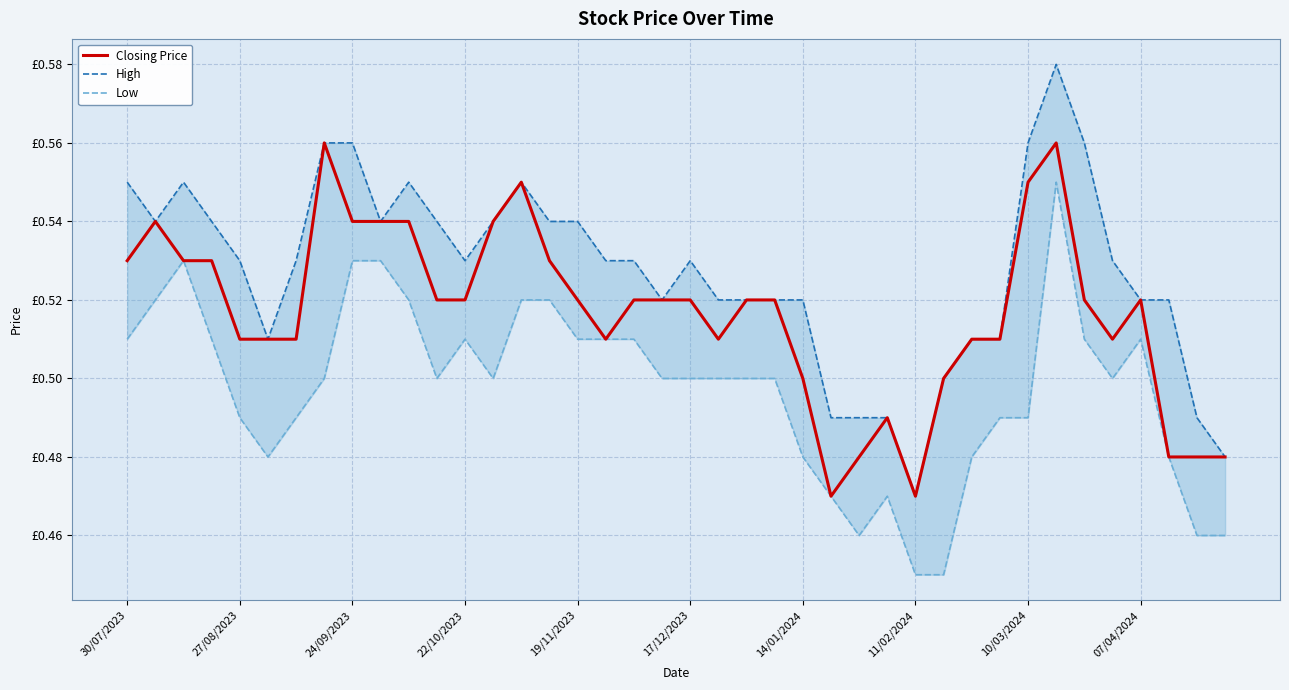

Does the chart have visible grid lines?

Yes